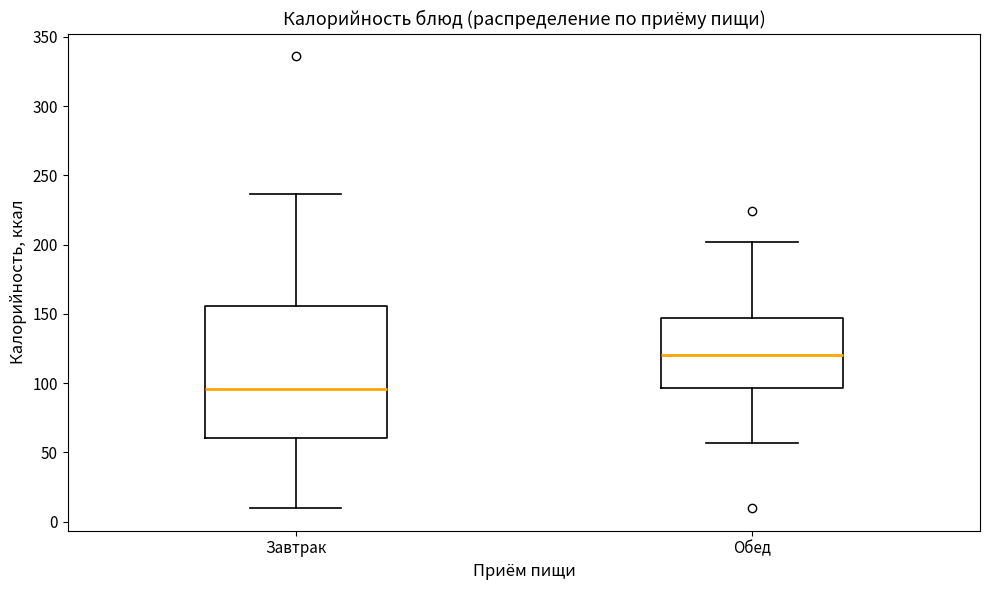

Reading left to right, transcribe this box plot: for each box, give where its median line is, the range the box spans, and where its two whiskers end, as read against the y-axis. The values are not printed on the chart, so give them approximately, as read against the axis.

Завтрак: median 95, box 60 to 155, whiskers 10 to 235
Обед: median 120, box 95 to 145, whiskers 55 to 200